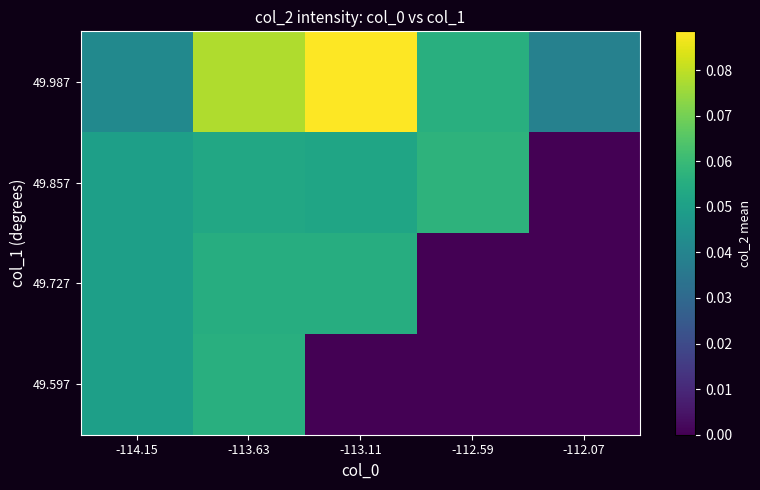

How many series are shown in this chart?

4